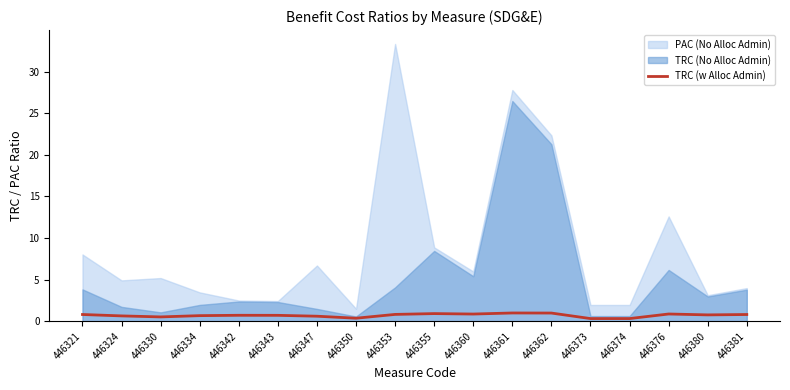

The TRC (w Alloc Admin) series shows 0.8 at 446353. True or false?

True